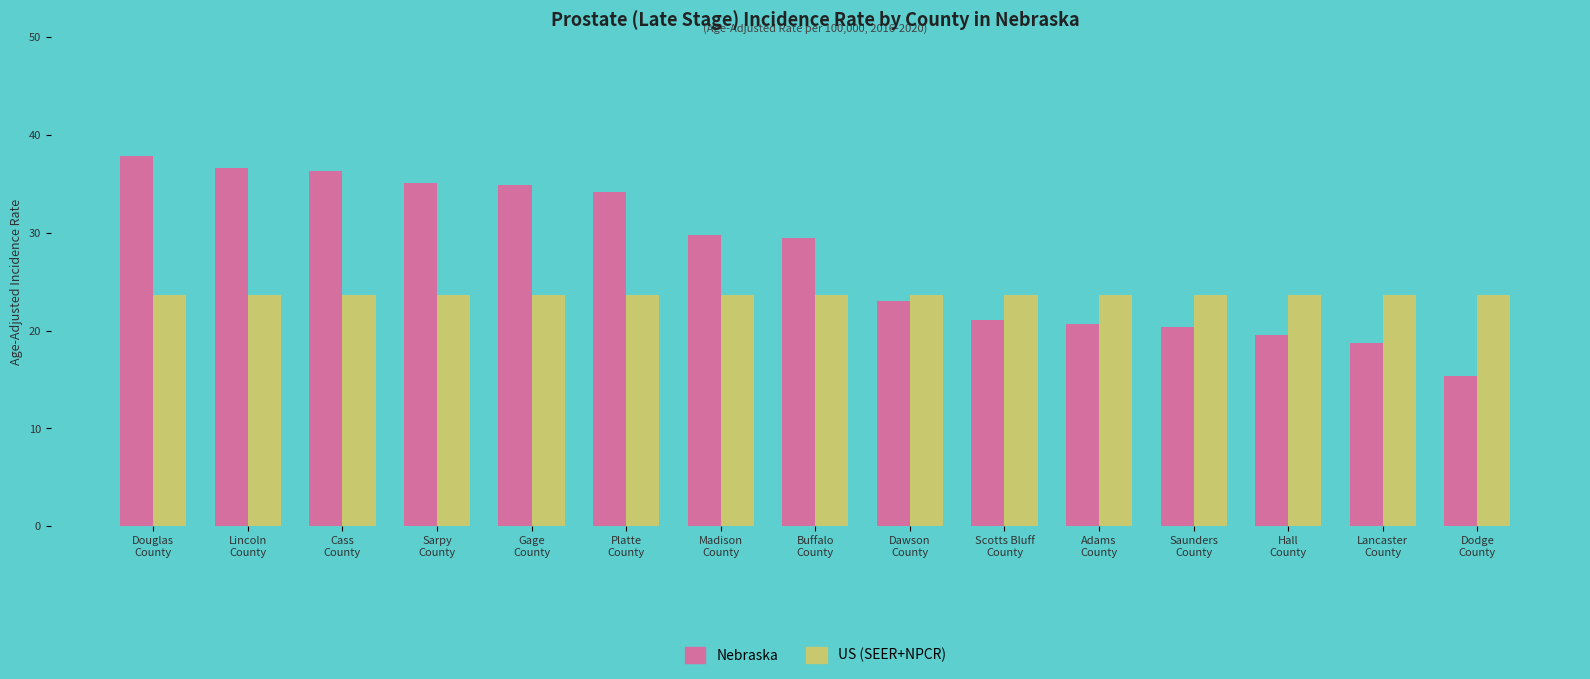

At which label does Nebraska reach its minimum?

Dodge
County